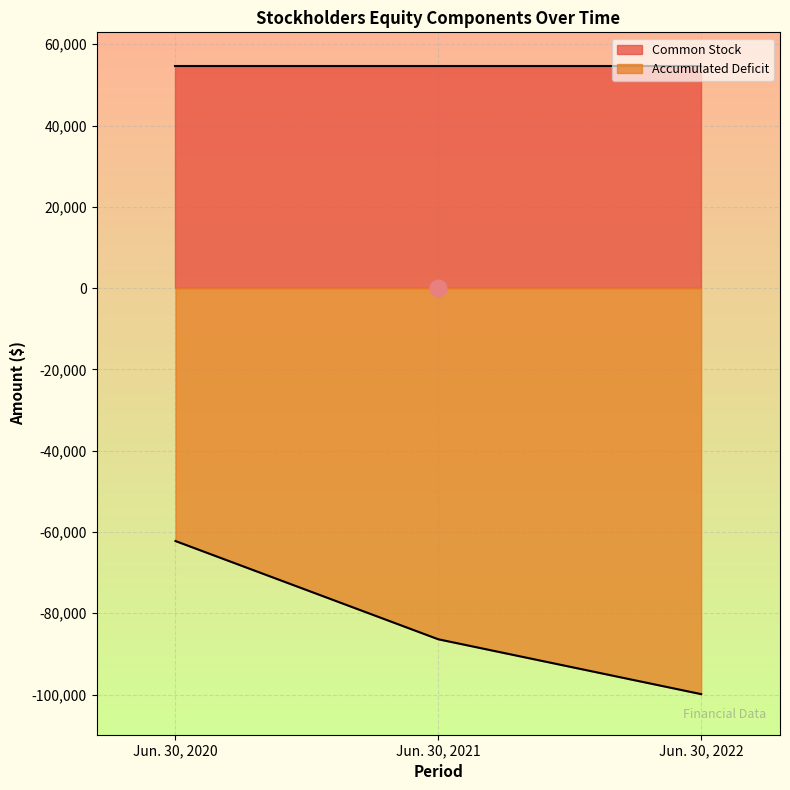

At which label is the value closest to -81063?

Jun. 30, 2021